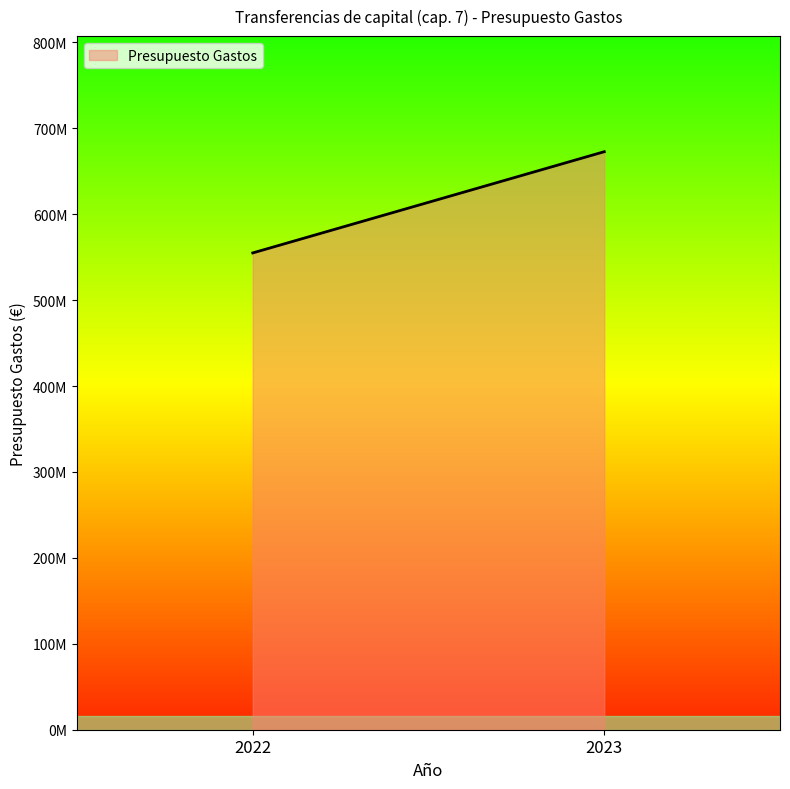

What is the difference between the maximum and minimum values?

117817000